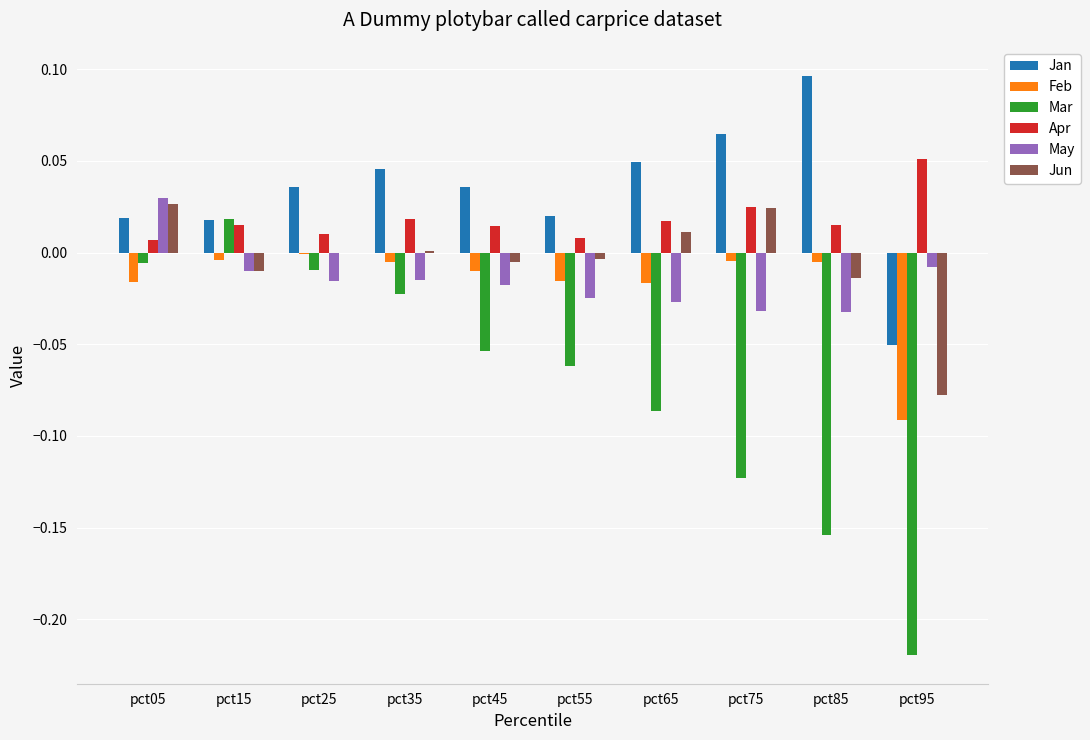

What is the sum of all Mar values?

-0.7